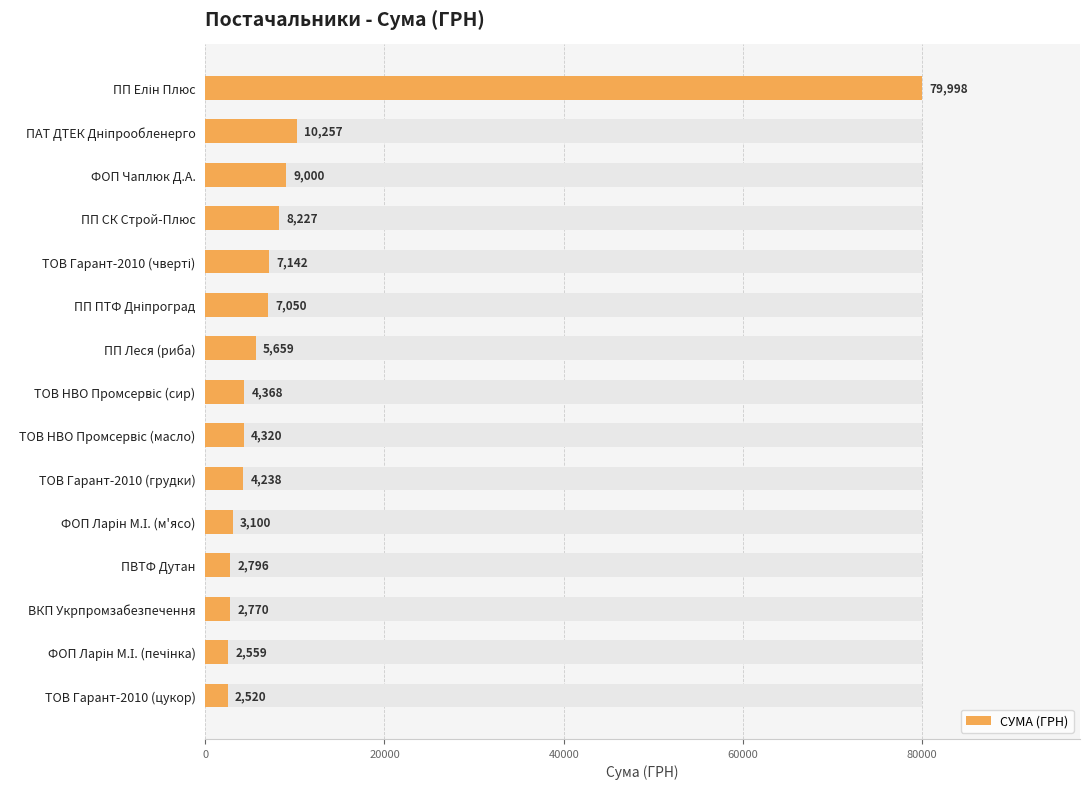

What is the difference between the values at ВКП Укрпромзабезпечення and ТОВ Гарант-2010 (грудки)?

1467.5